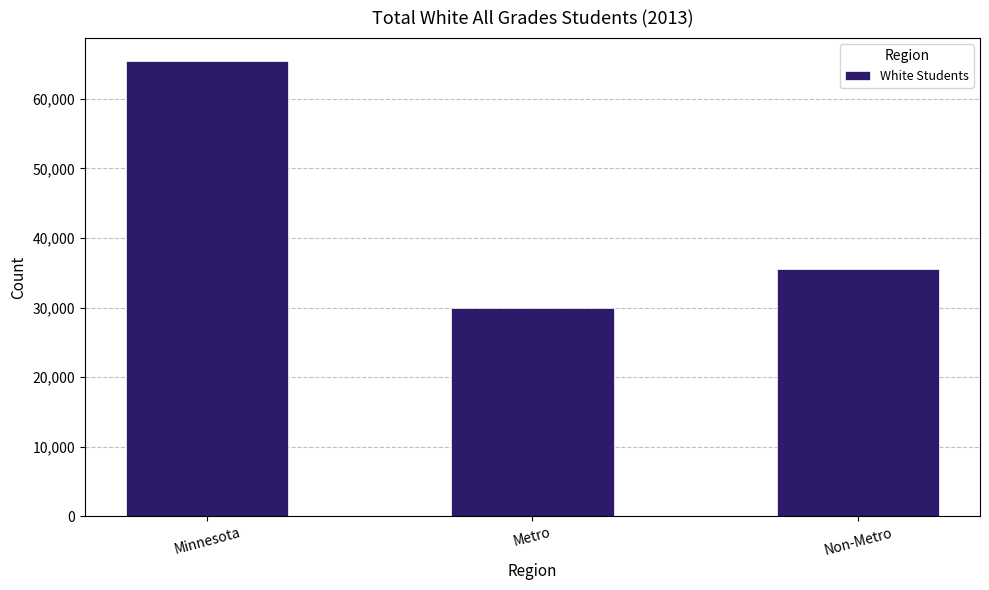

What is the label of the 2nd bar from the right?

Metro